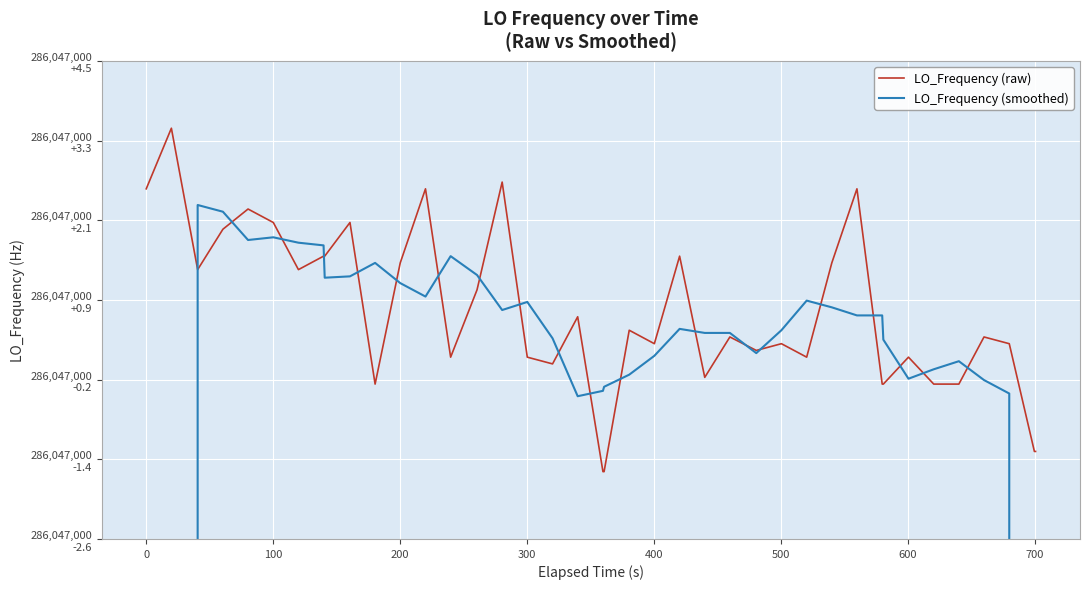

Which series ends up on top after the final intersection of LO_Frequency (smoothed) and LO_Frequency (raw)?

LO_Frequency (raw)